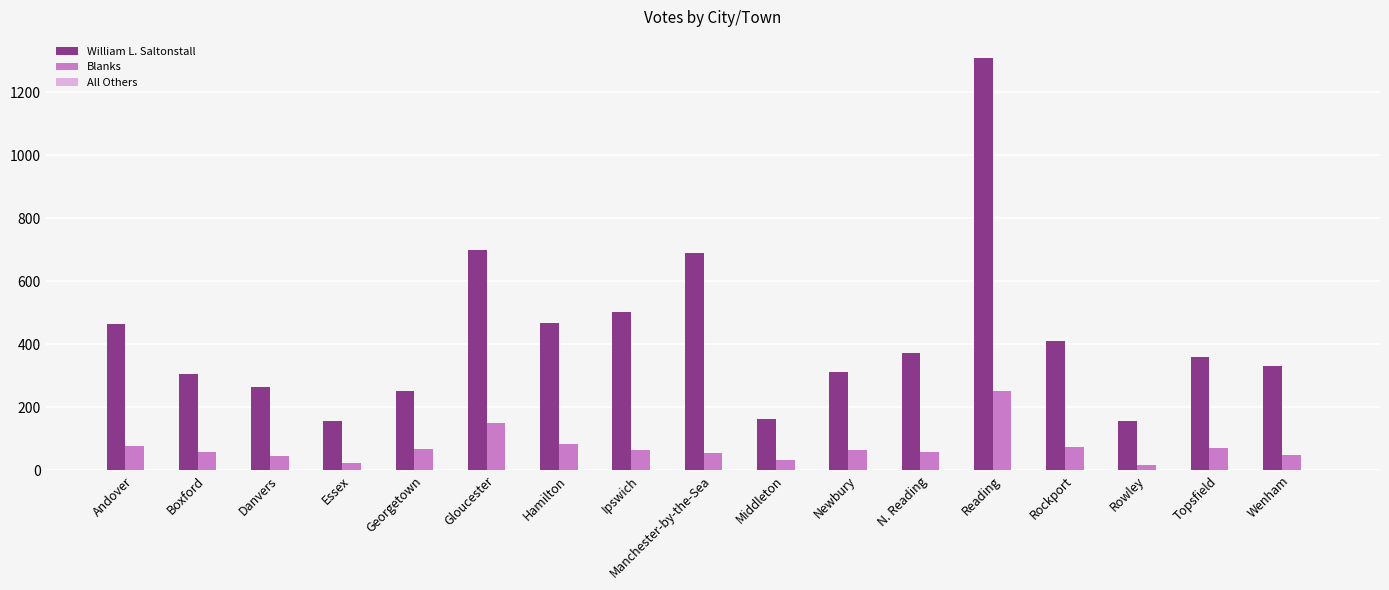

What is the maximum value for William L. Saltonstall?

1311